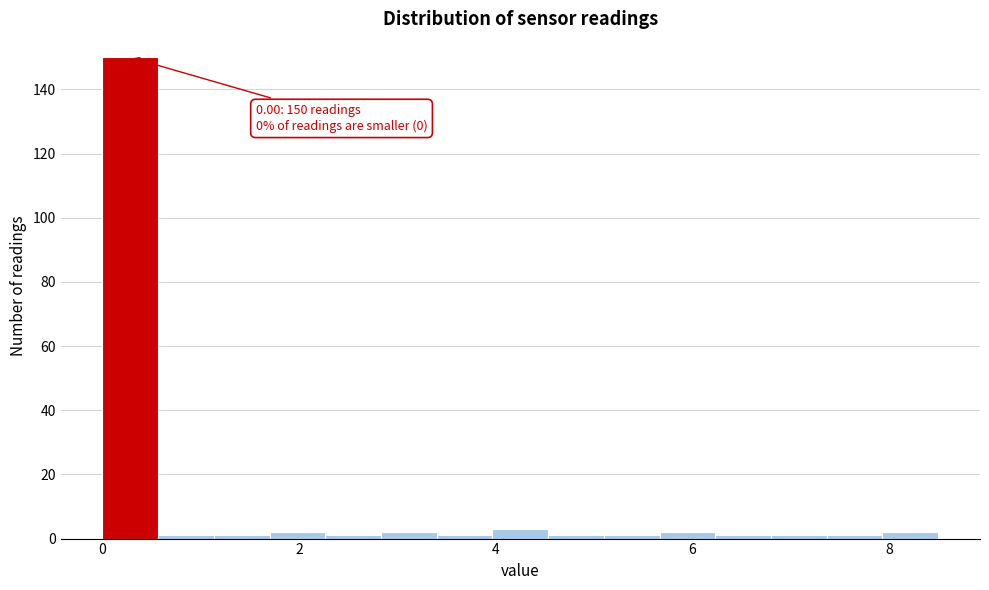

Around what value on the x-axis is the tallest bar? Give the approximate position of its centre, as read against the axis.

0.2